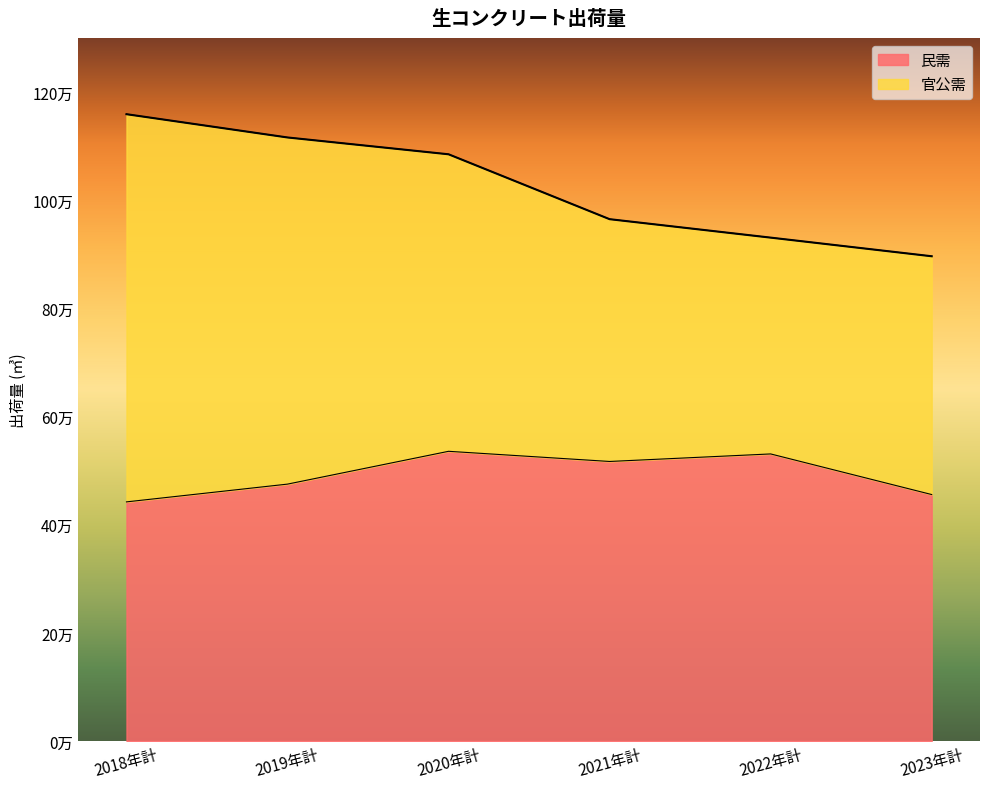

Approximately how many times larger is the value at 2022年計 compared to 2018年計?

1.2